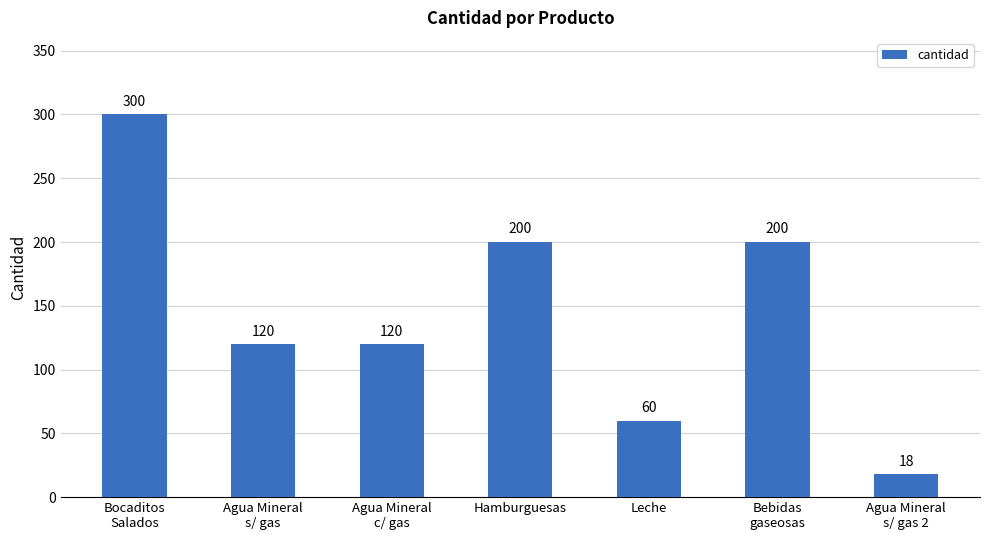

Read the value at Leche, to the nearest 5.

60